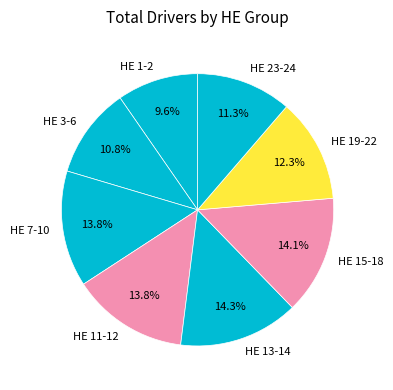

To the nearest percent, what percentage of the pie is HE 3-6?

11%